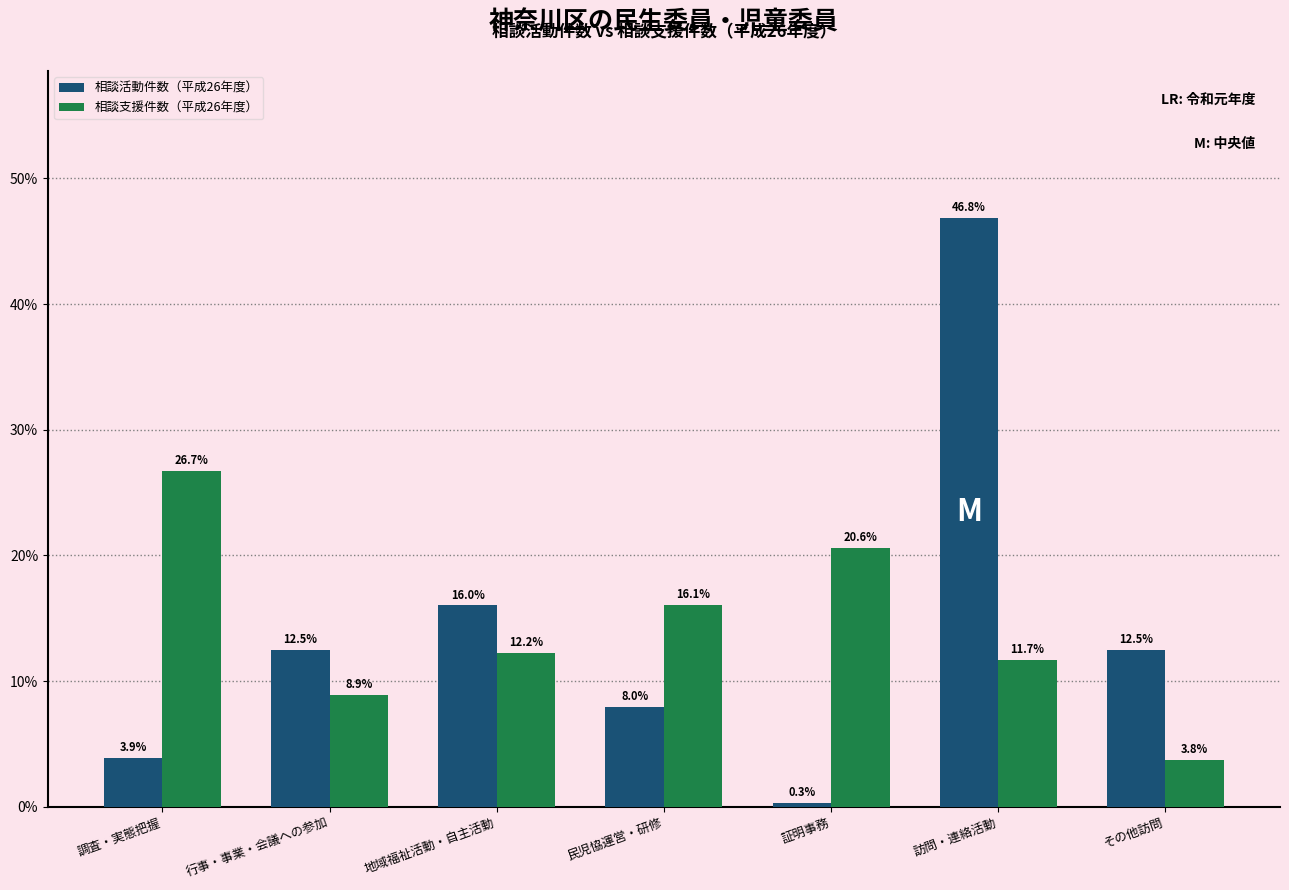

Reading right to left, what are all the values shown in this chart?

相談活動件数（平成26年度）: 12.5	46.8	0.3	8.0	16.0	12.5	3.9
相談支援件数（平成26年度）: 3.8	11.7	20.6	16.1	12.2	8.9	26.7